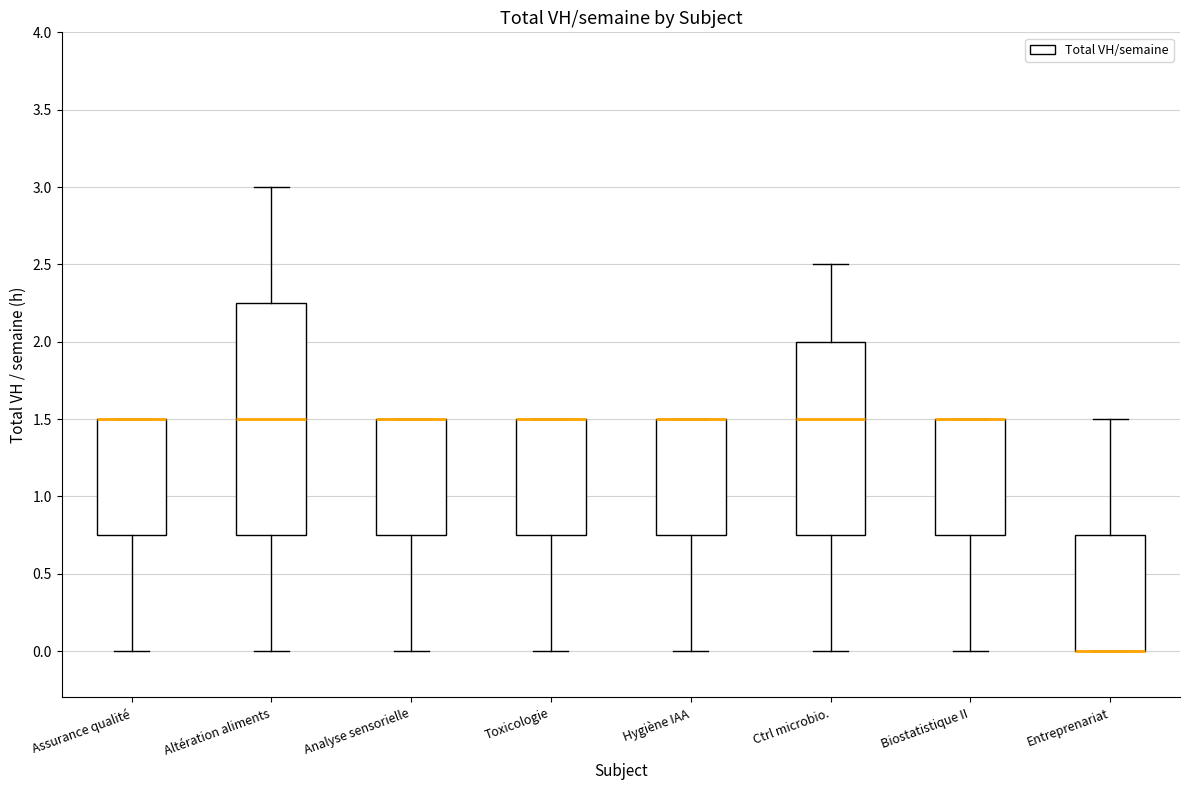

Comparing the boxes themselves (not the whiskers), which one is the tallest?

Altération aliments